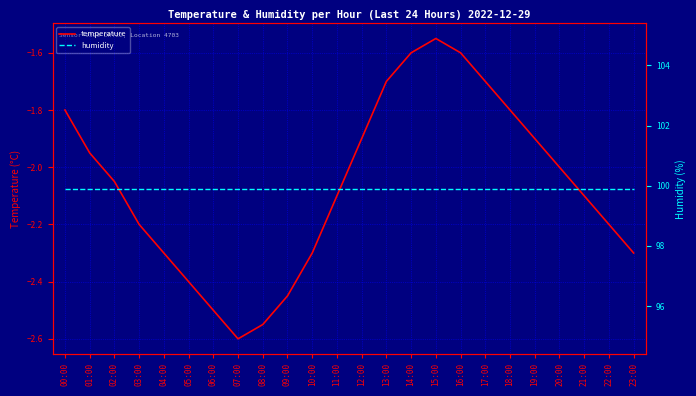

How many data points in temperature are above -2?

10